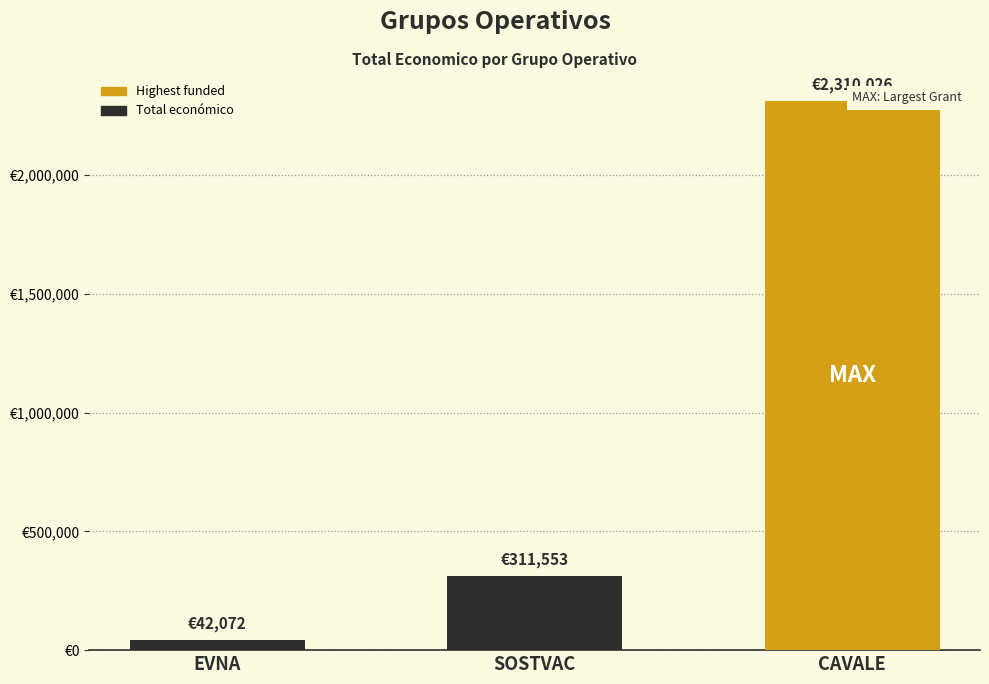

Are the bars grouped side by side (vs. stacked)?

No